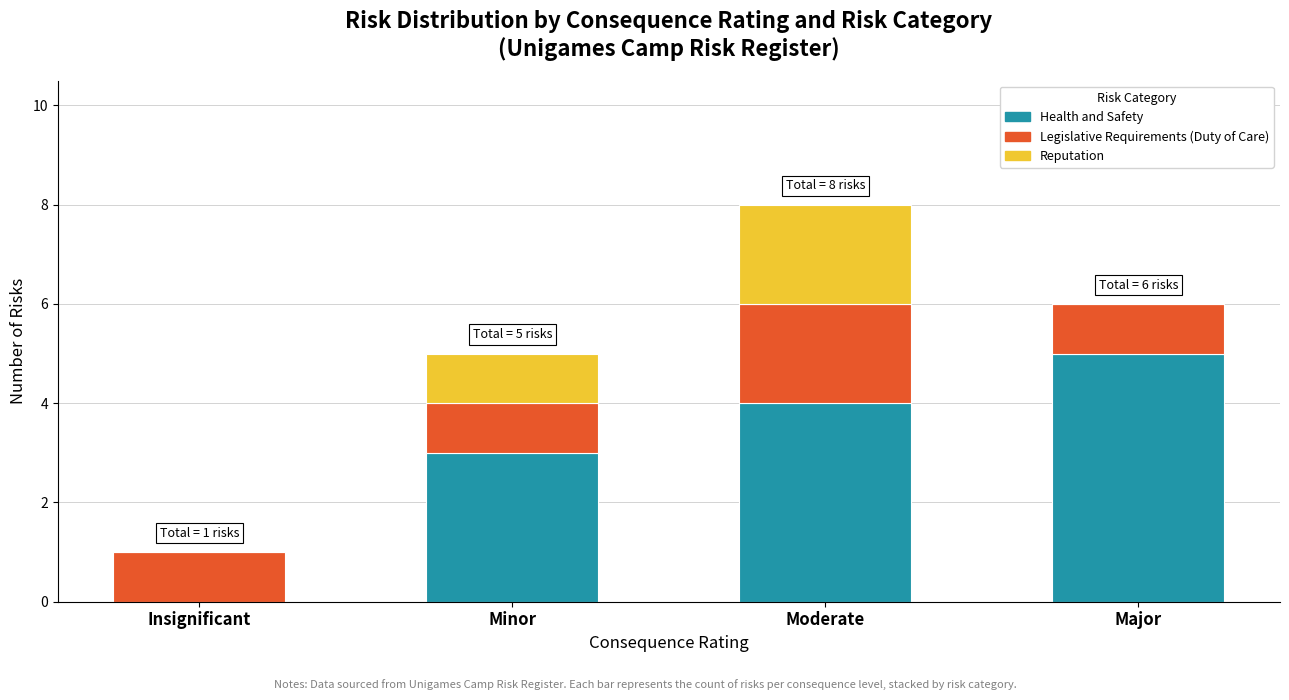

Reading right to left, what are the values for Health and Safety?

Major=5	Moderate=4	Minor=3	Insignificant=0